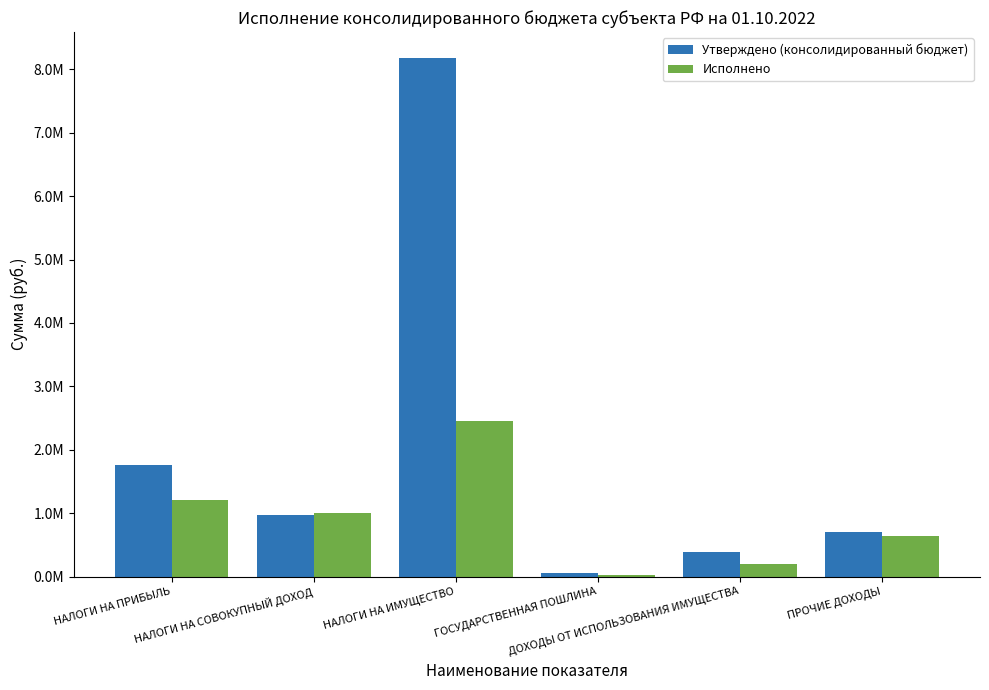

Is it true that Утверждено (консолидированный бюджет) equals 83114.1 at ГОСУДАРСТВЕННАЯ ПОШЛИНА?

False